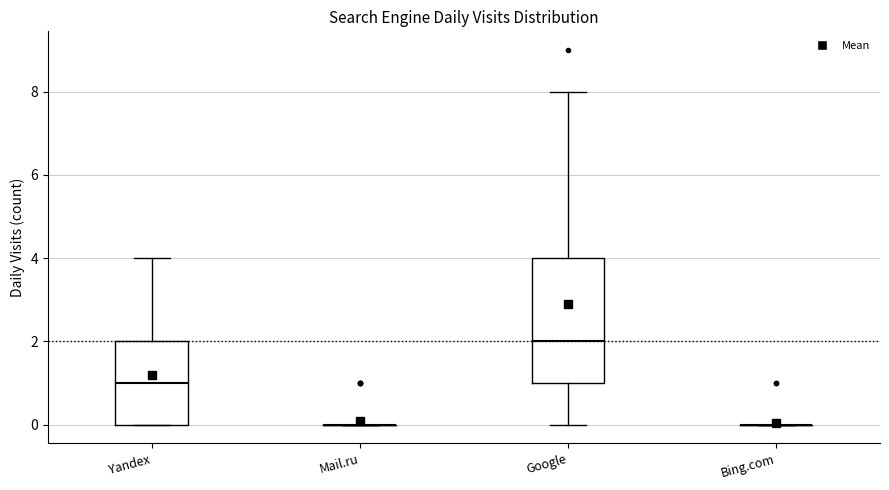

Where is the lower edge of the box for Yandex on the y-axis? The values are not printed on the chart, so give them approximately, as read against the axis.

0